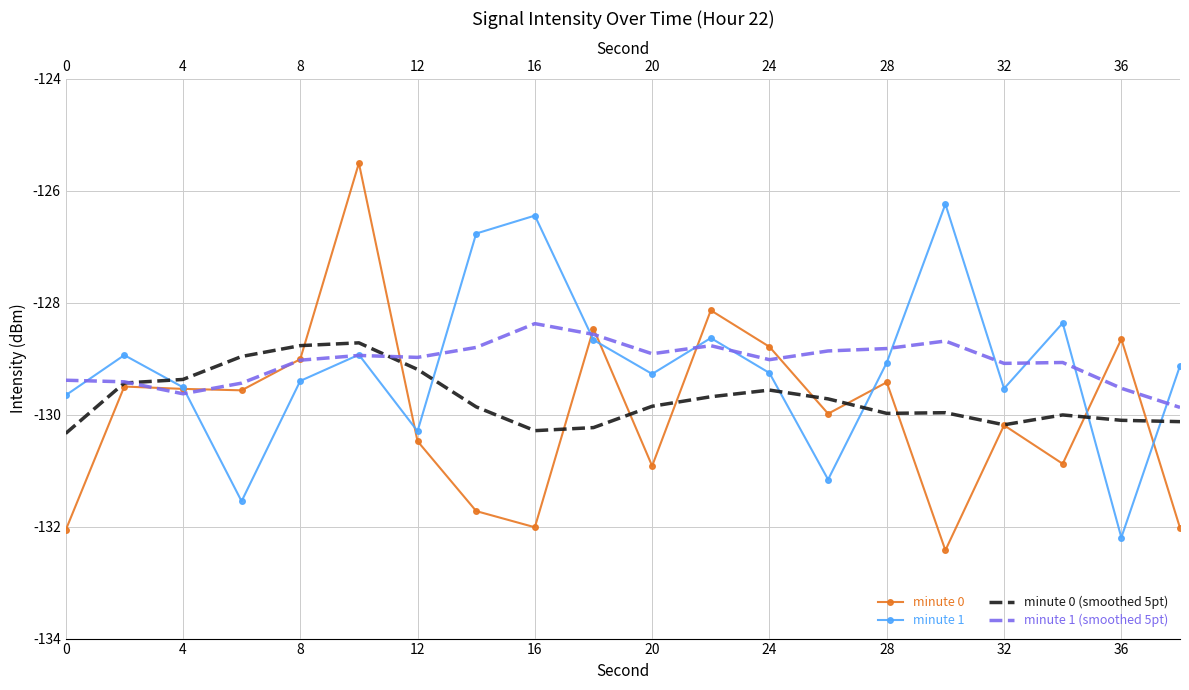

Which series has the largest range (max minus min)?

minute 0